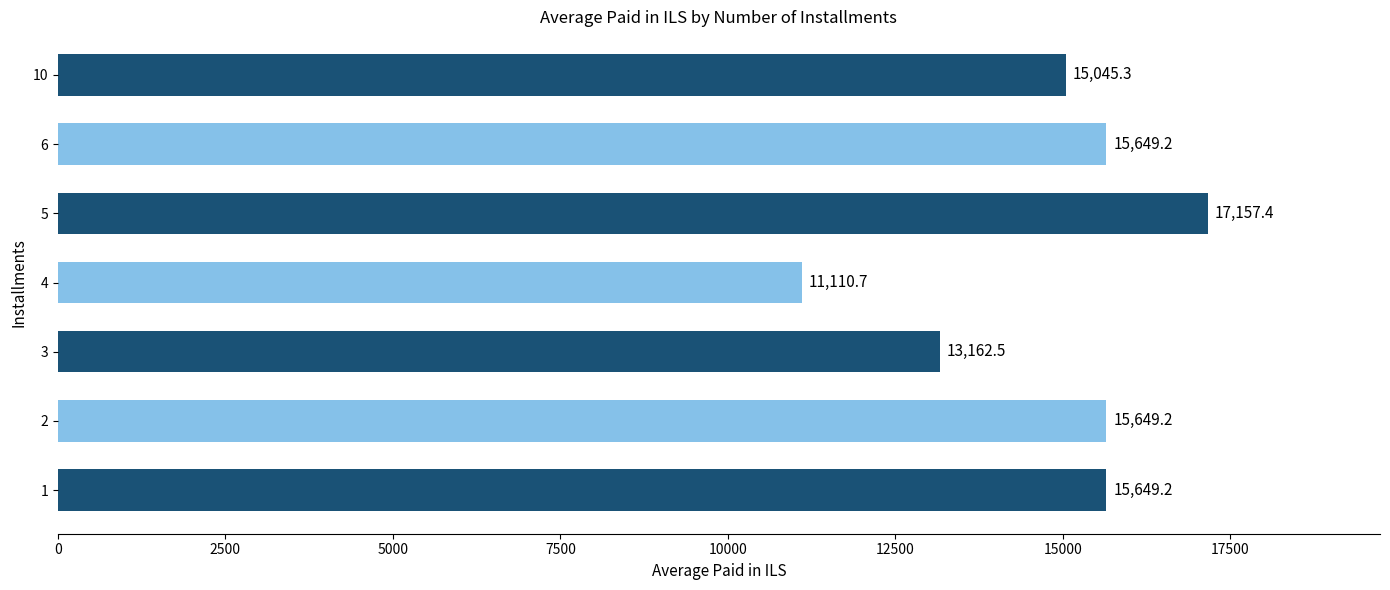

Are the bars horizontal?

Yes